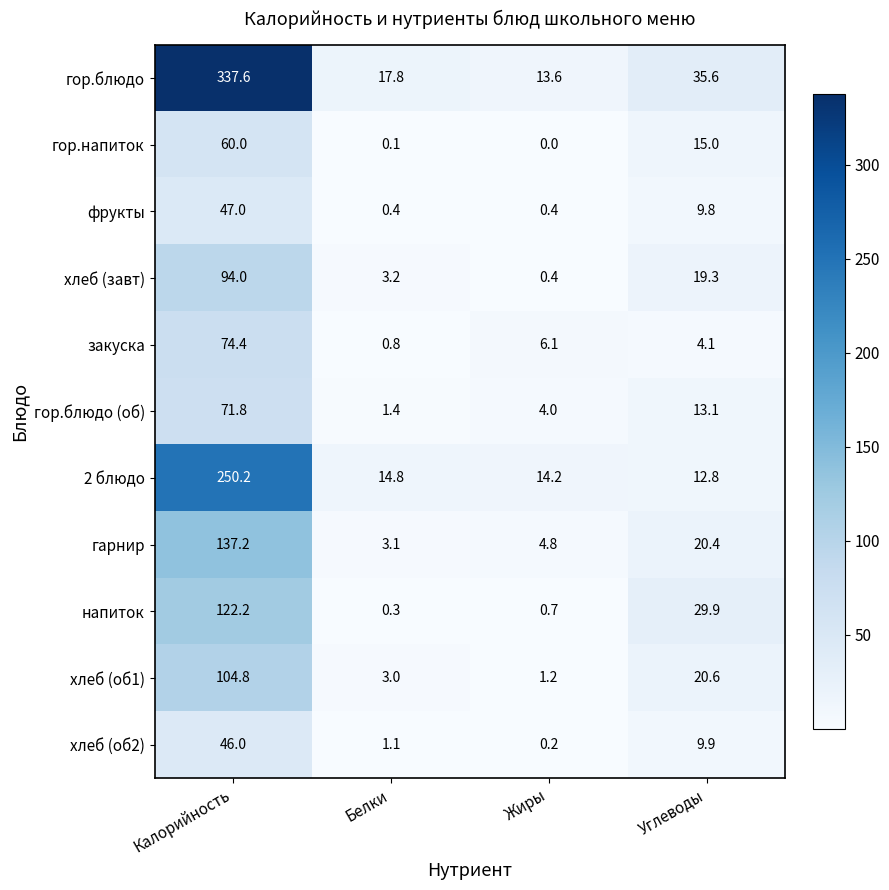

At which label does гарнир first exceed 20?

Калорийность